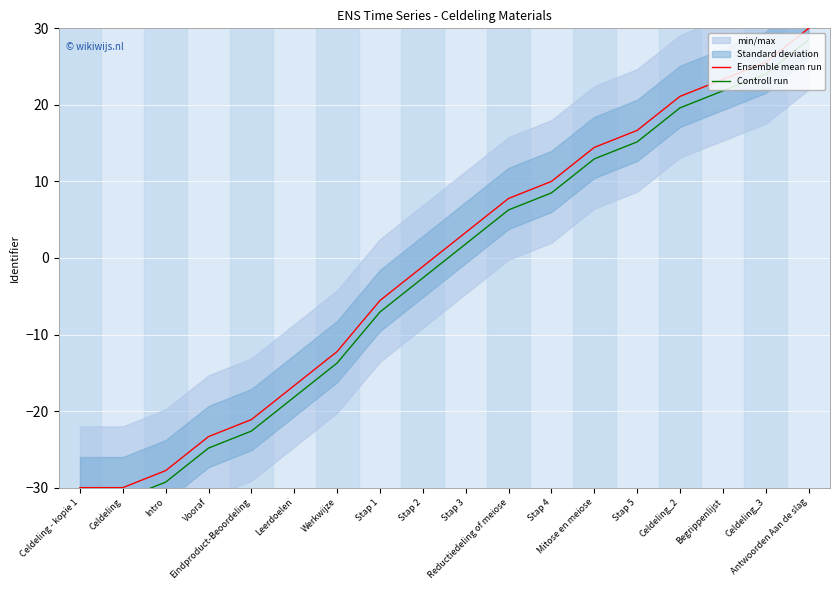

Which series has the largest range (max minus min)?

Ensemble mean run